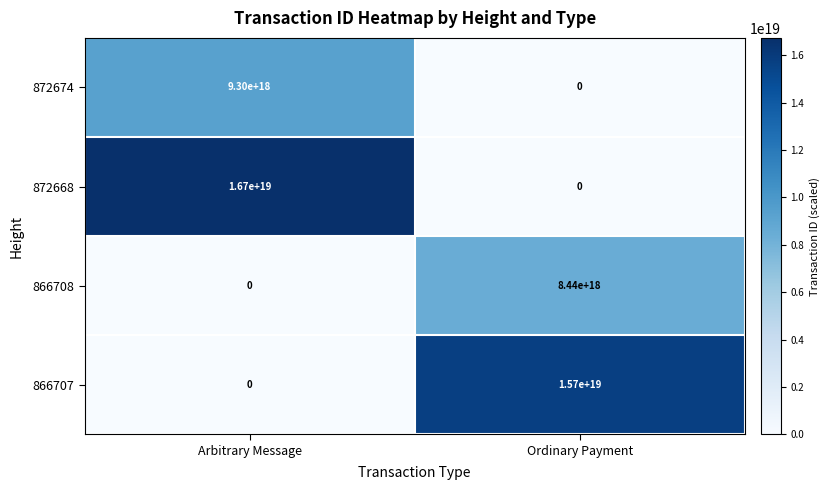

Count the number of data series in this chart.

4